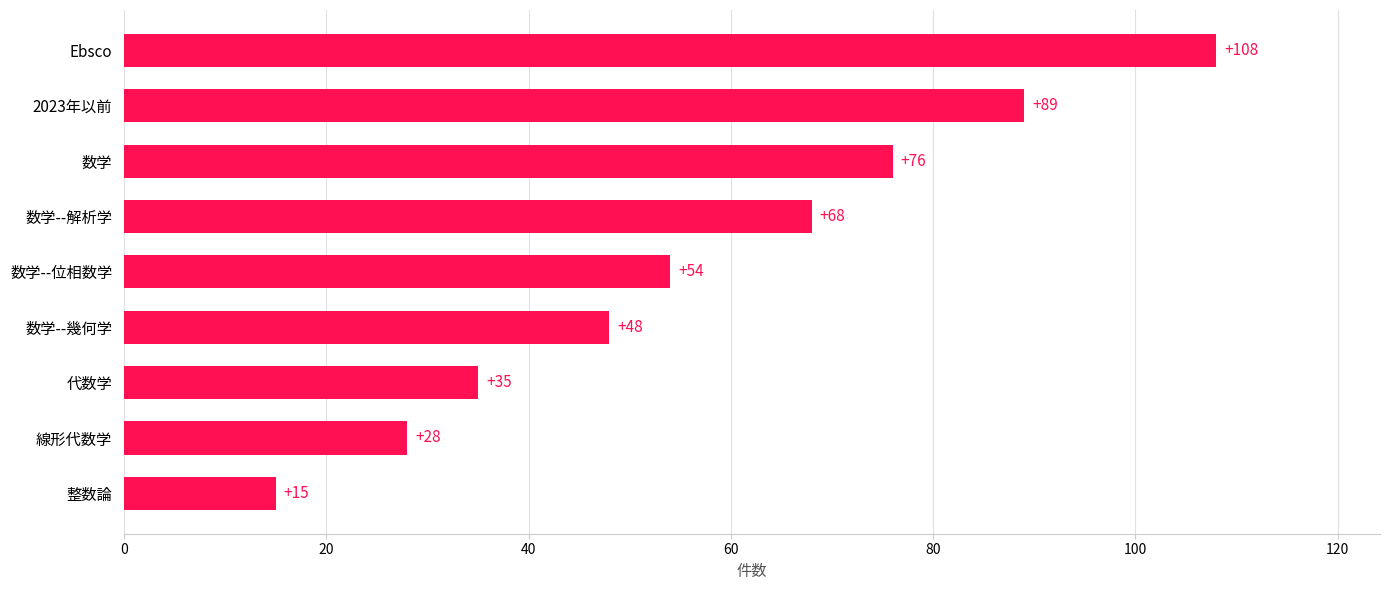

Is it true that the value at 2023年以前 is 133?

False